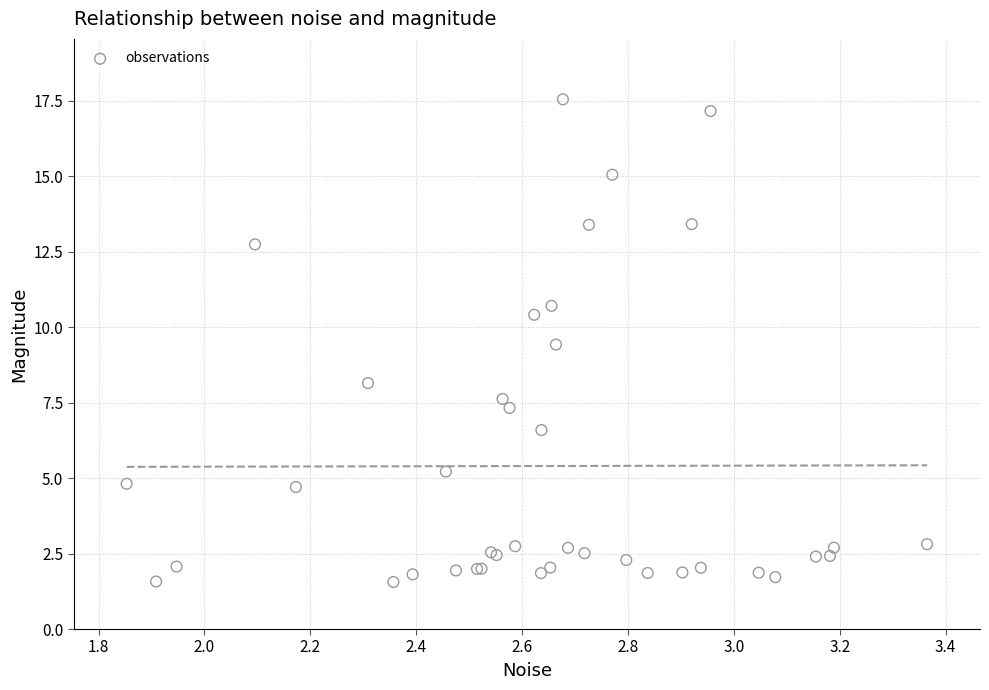

What Y value in the scatter plot is closest to 9?

9.4